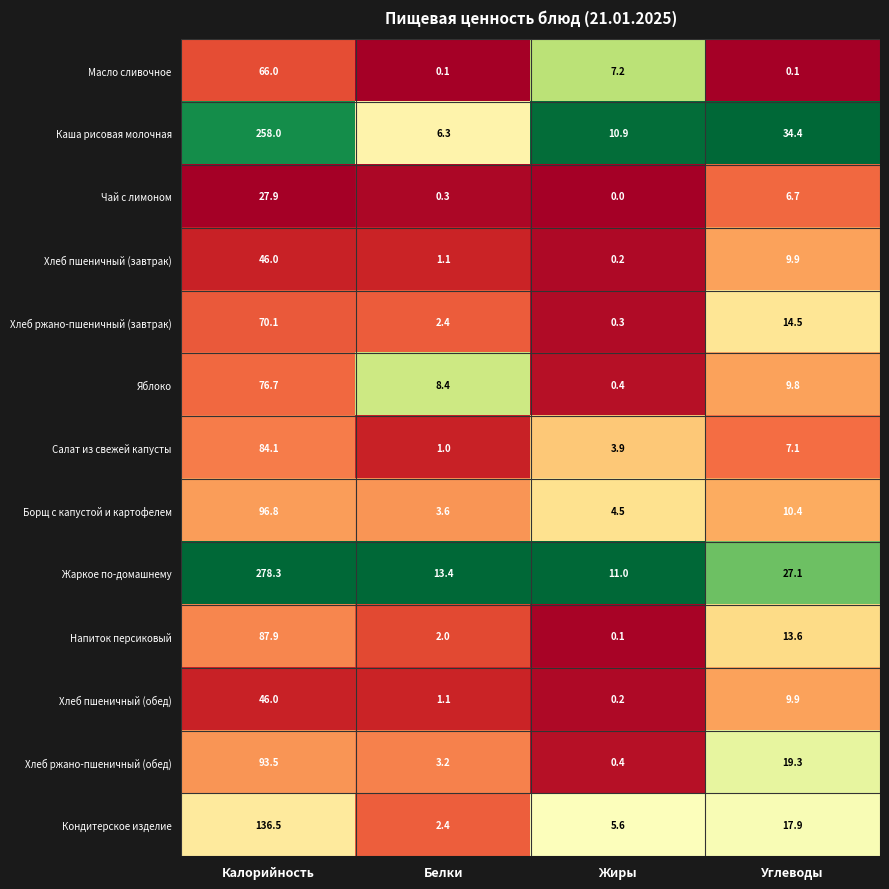

What is the difference between the Хлеб ржано-пшеничный (завтрак) values at Жиры and Углеводы?

14.2